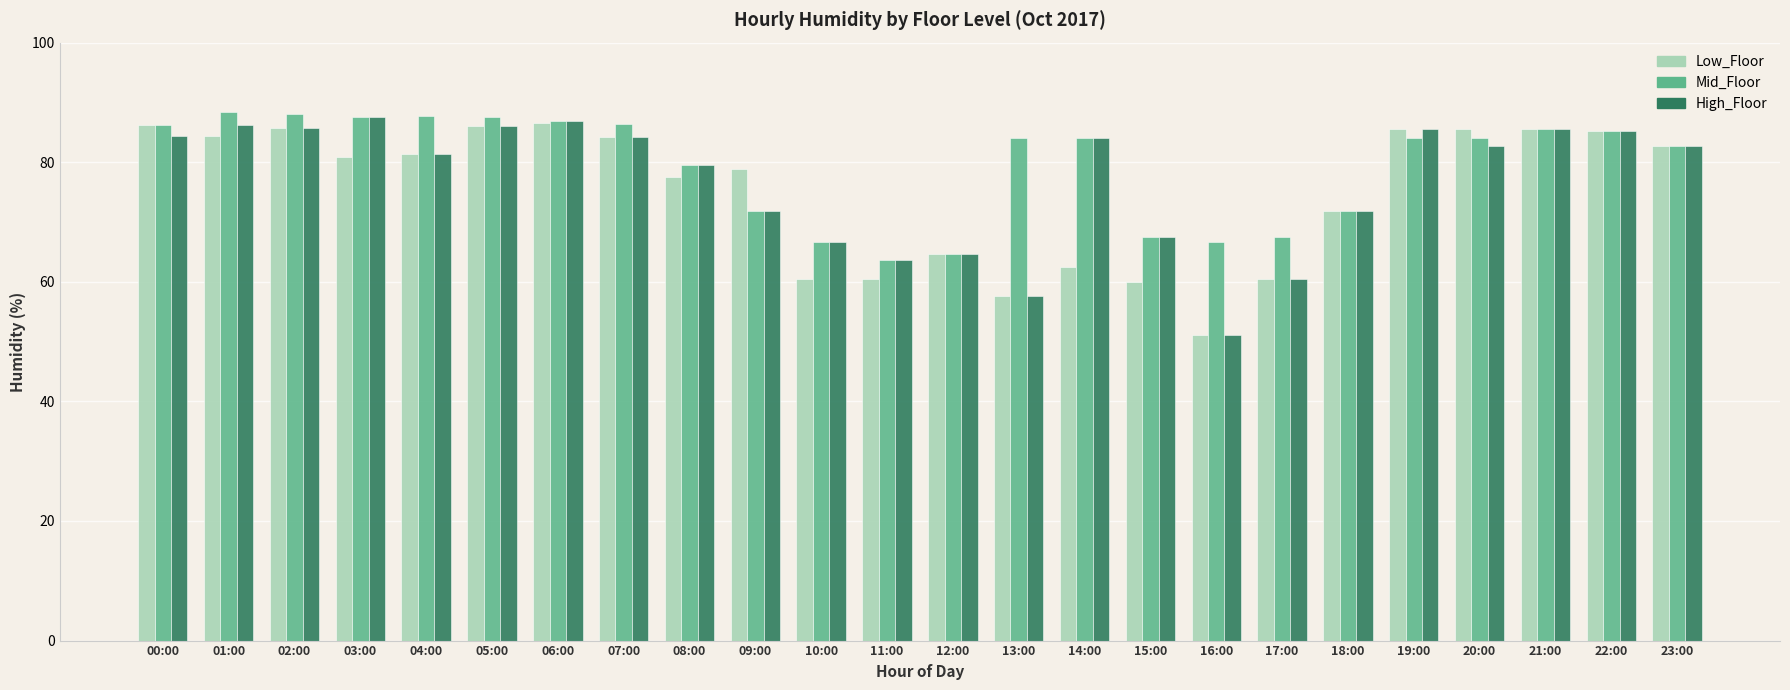

What is the difference between the maximum and minimum values in the Mid_Floor series?

24.7